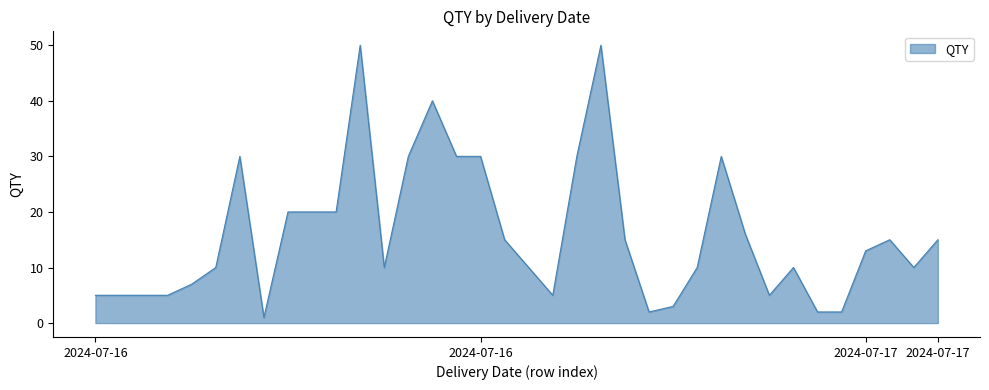

Does the chart display data point markers on the line(s)?

No